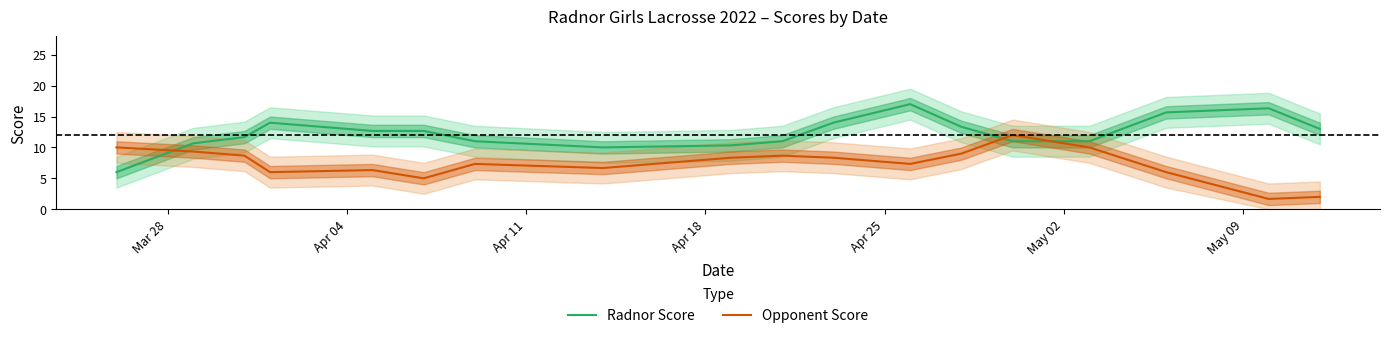

What are all the series names shown in the legend?

Radnor Score, Opponent Score